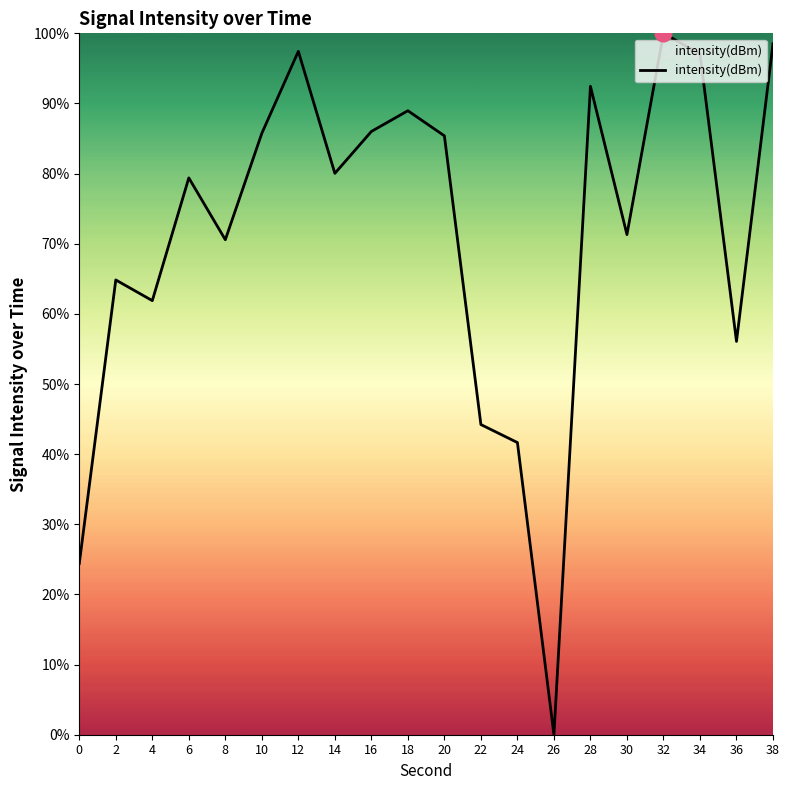

At which category does the chart reach its minimum across all series?

26